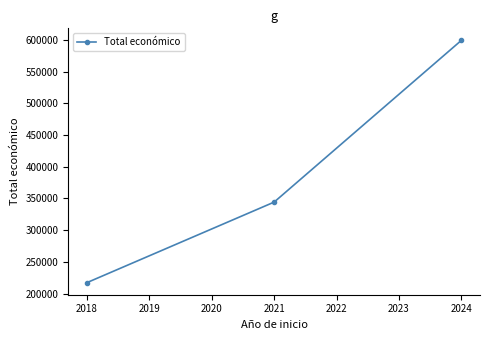

What is the average value?

386906